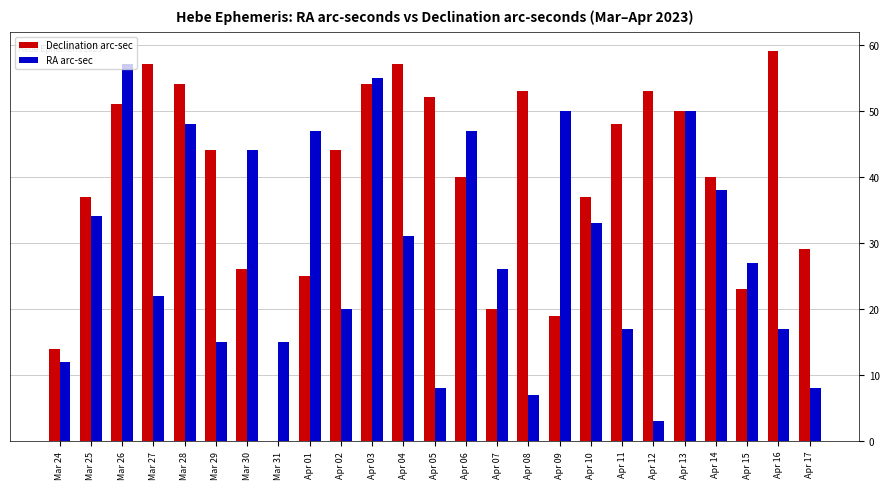

At which category does the chart reach its peak across all series?

Apr 16